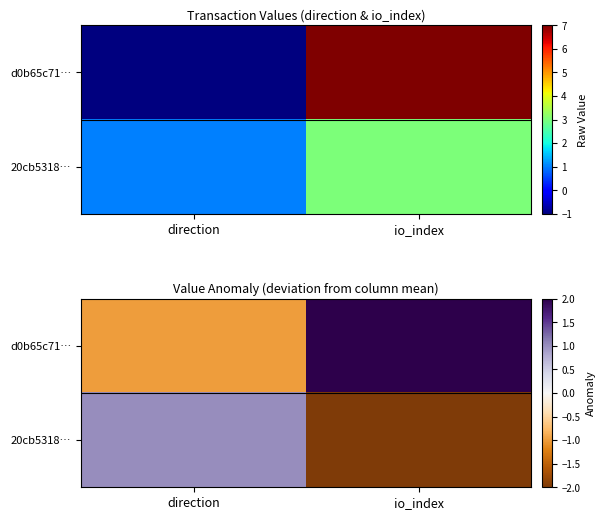

Which series has the widest spread of values?

d0b65c71…